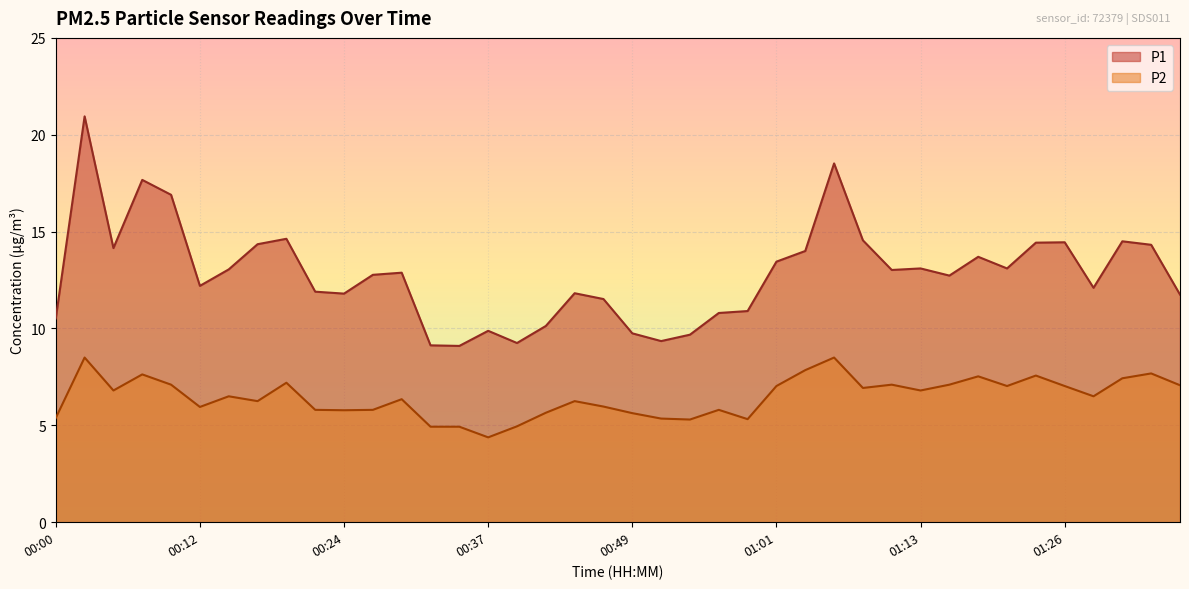

What is the difference between the P1 values at 00:24 and 01:01?

1.6